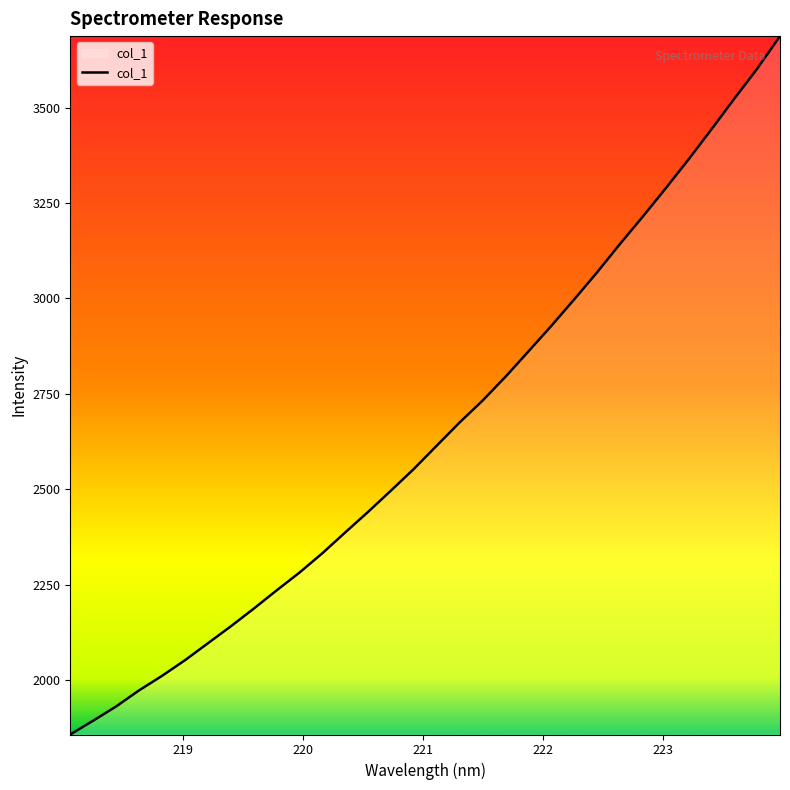

What is the maximum value shown in the chart?

3687.5